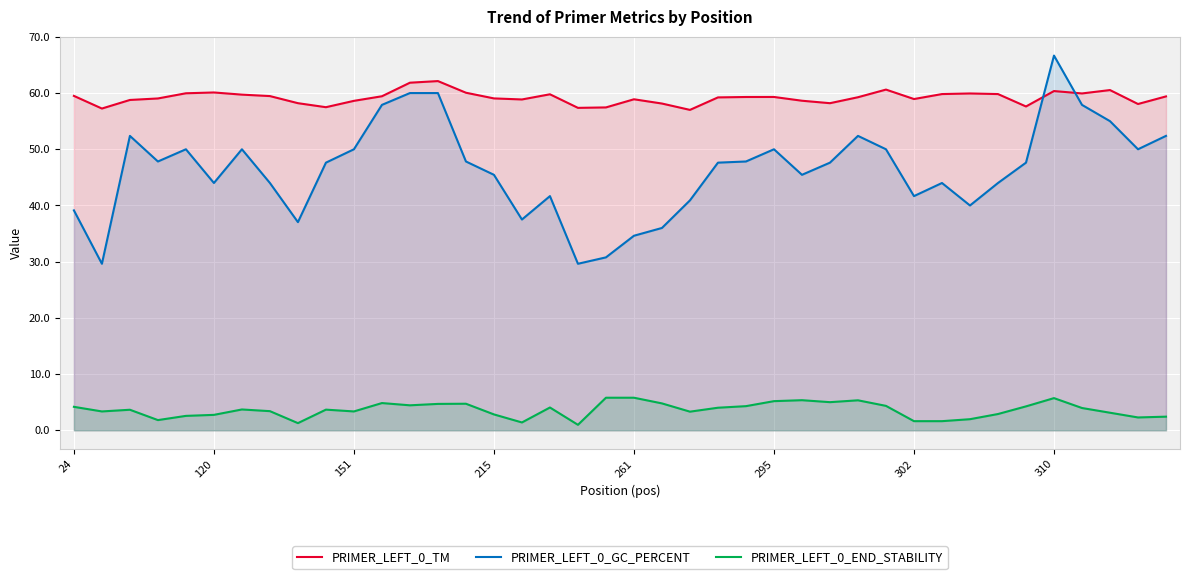

What is the value of the PRIMER_LEFT_0_TM point at the 9th from the left?

58.2